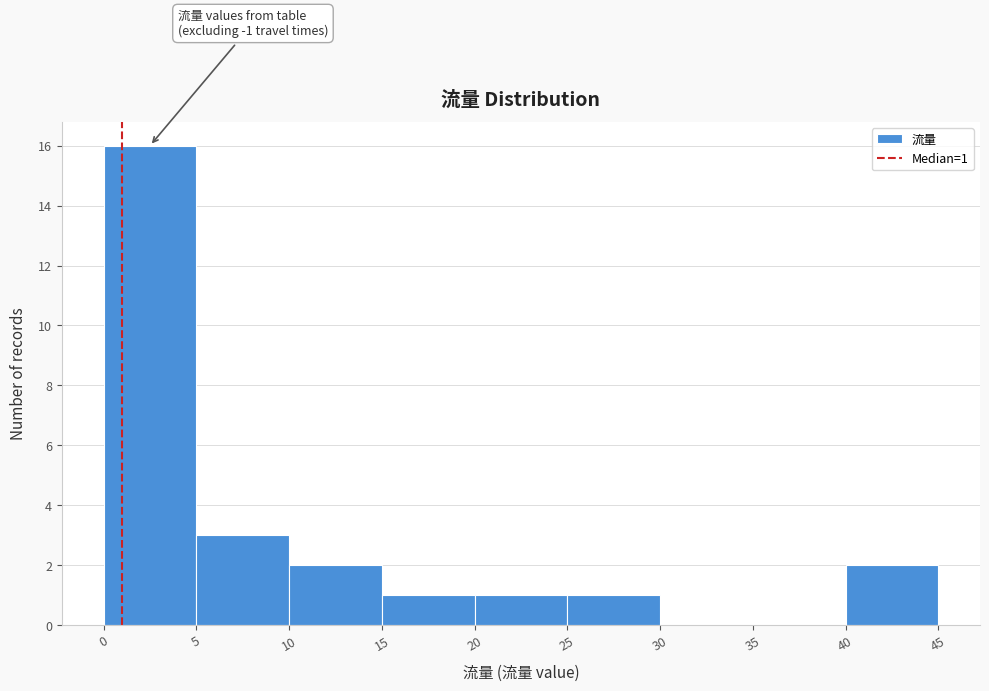

Over which range of the x-axis is the bar tallest?

0 to 5